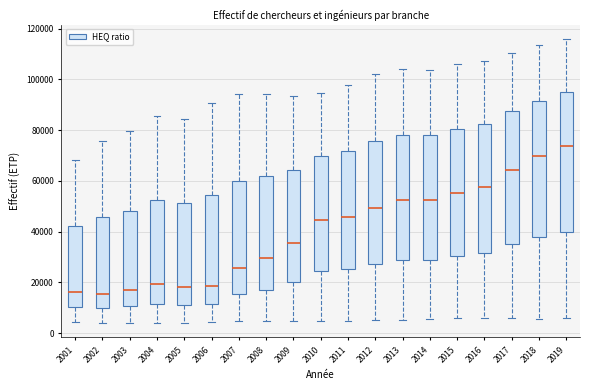

Reading left to right, transcribe this box plot: for each box, give where its median line is, the range the box spans, and where its two whiskers end, as read against the y-axis. The values are not printed on the chart, so give them approximately, as read against the axis.

2001: median 16000, box 10000 to 42000, whiskers 4000 to 68000
2002: median 16000, box 10000 to 46000, whiskers 4000 to 76000
2003: median 16000, box 10000 to 48000, whiskers 4000 to 80000
2004: median 20000, box 12000 to 52000, whiskers 4000 to 86000
2005: median 18000, box 12000 to 52000, whiskers 4000 to 84000
2006: median 18000, box 12000 to 54000, whiskers 4000 to 90000
2007: median 26000, box 16000 to 60000, whiskers 4000 to 94000
2008: median 30000, box 18000 to 62000, whiskers 4000 to 94000
2009: median 36000, box 20000 to 64000, whiskers 4000 to 94000
2010: median 44000, box 24000 to 70000, whiskers 4000 to 94000
2011: median 46000, box 26000 to 72000, whiskers 4000 to 98000
2012: median 50000, box 28000 to 76000, whiskers 6000 to 102000
2013: median 52000, box 28000 to 78000, whiskers 6000 to 104000
2014: median 52000, box 28000 to 78000, whiskers 6000 to 104000
2015: median 56000, box 30000 to 80000, whiskers 6000 to 106000
2016: median 58000, box 32000 to 82000, whiskers 6000 to 108000
2017: median 64000, box 36000 to 88000, whiskers 6000 to 110000
2018: median 70000, box 38000 to 92000, whiskers 6000 to 114000
2019: median 74000, box 40000 to 94000, whiskers 6000 to 116000